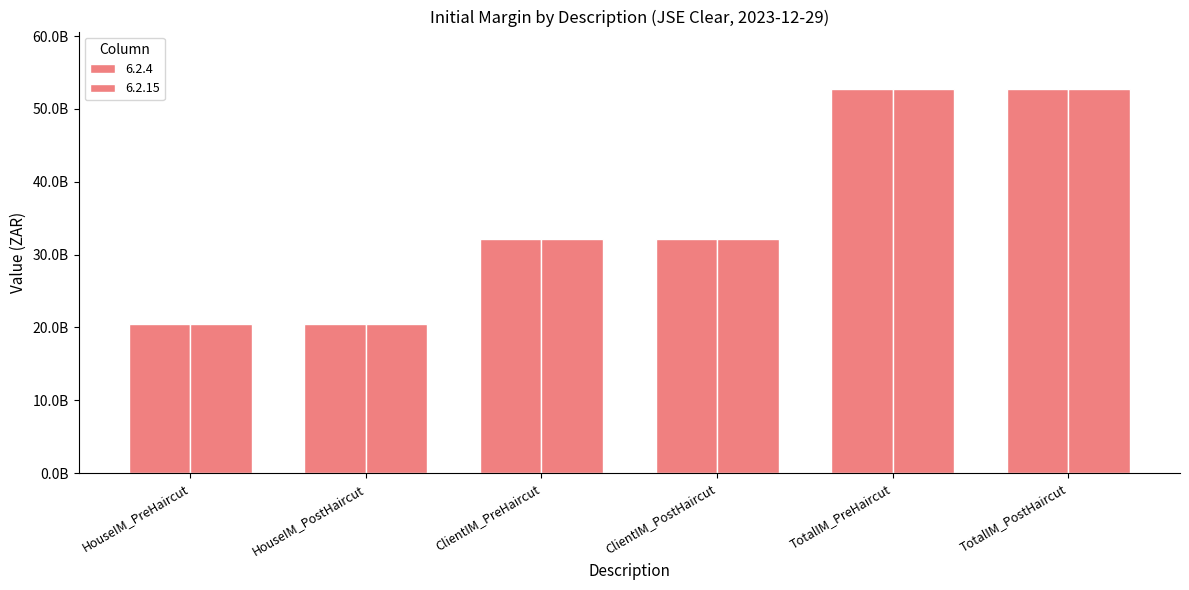

Are the bars grouped side by side (vs. stacked)?

Yes